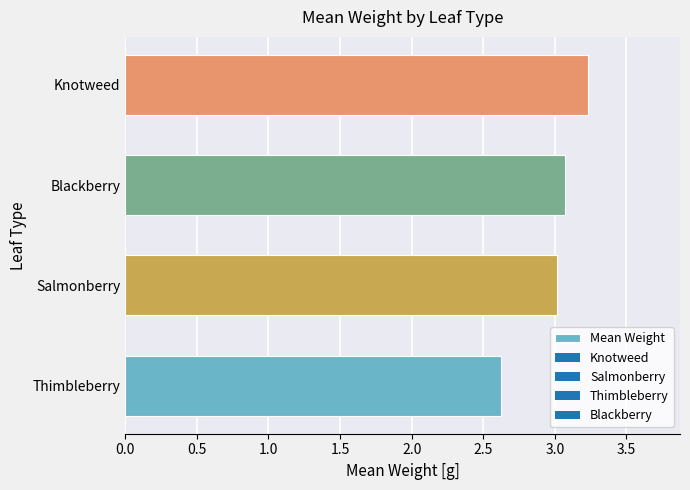

True or false: the data shows 2.6 at Thimbleberry.

True